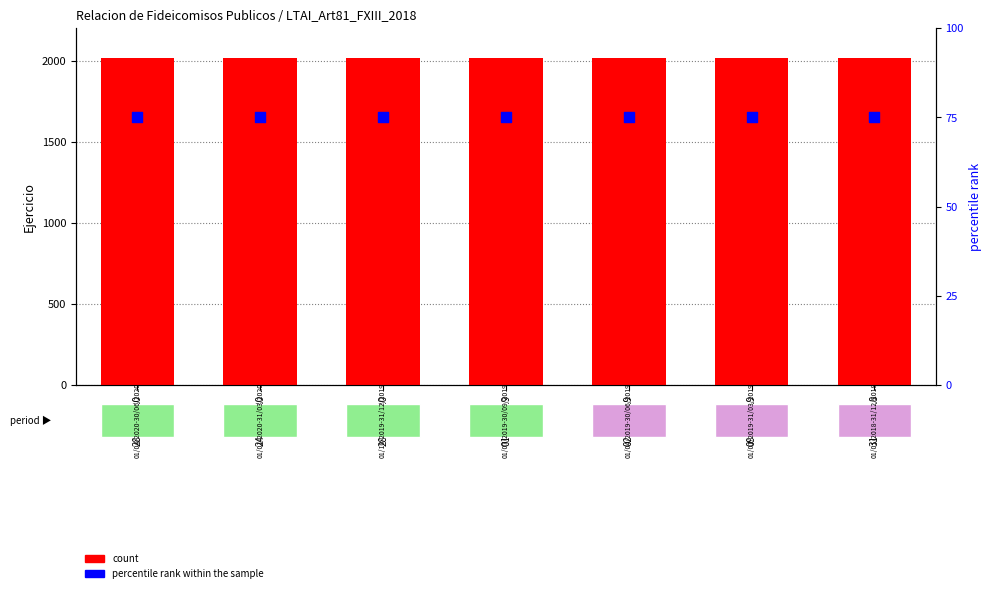

What are all the series names shown in the legend?

count, percentile rank within the sample